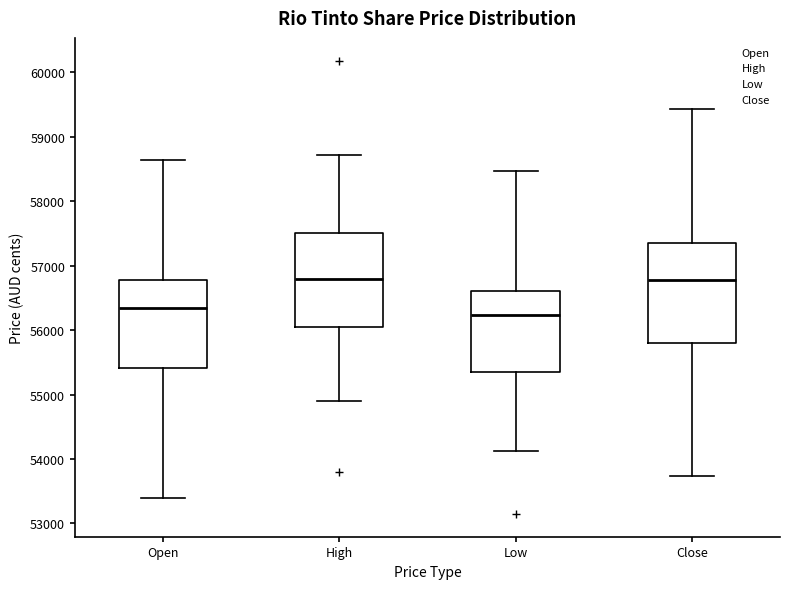

Reading left to right, transcribe this box plot: for each box, give where its median line is, the range the box spans, and where its two whiskers end, as read against the y-axis. The values are not printed on the chart, so give them approximately, as read against the axis.

Open: median 56300, box 55400 to 56800, whiskers 53400 to 58600
High: median 56800, box 56100 to 57500, whiskers 54900 to 58700
Low: median 56200, box 55400 to 56600, whiskers 54100 to 58500
Close: median 56800, box 55800 to 57300, whiskers 53700 to 59400